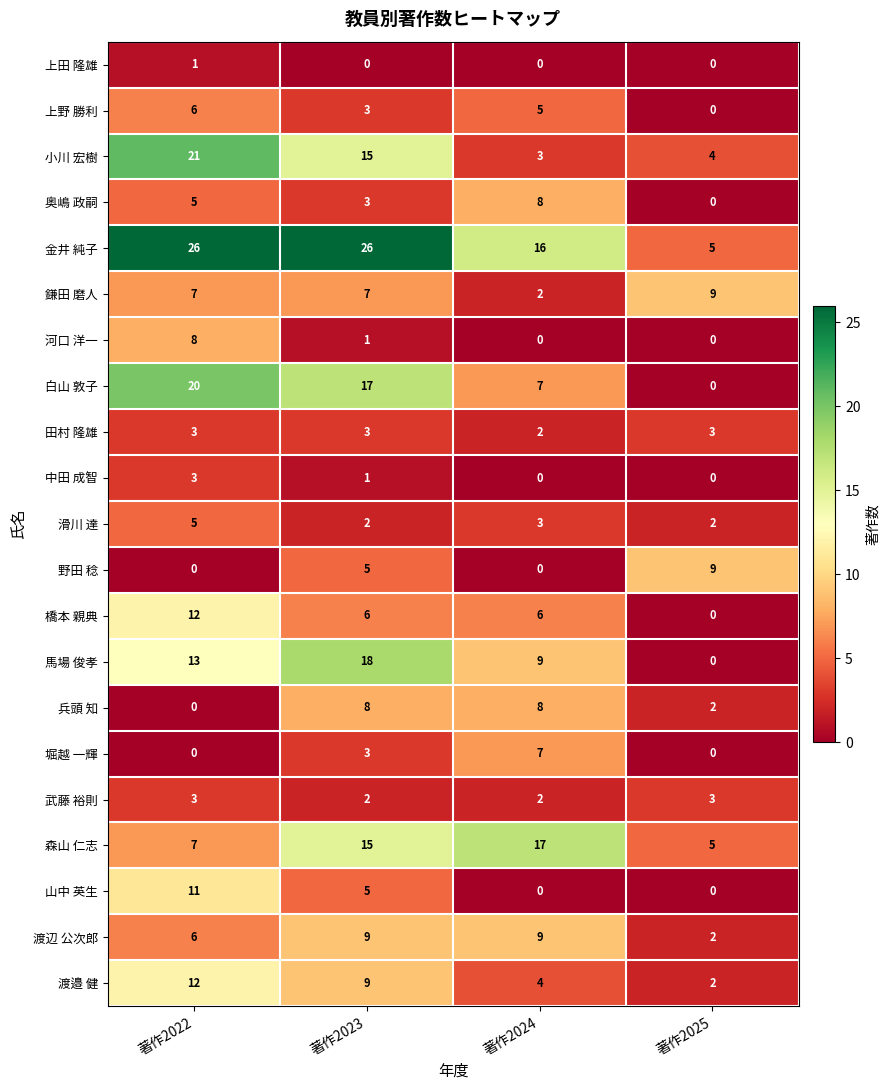

What is the difference between the maximum and second lowest values in the 馬場 俊孝 series?

9